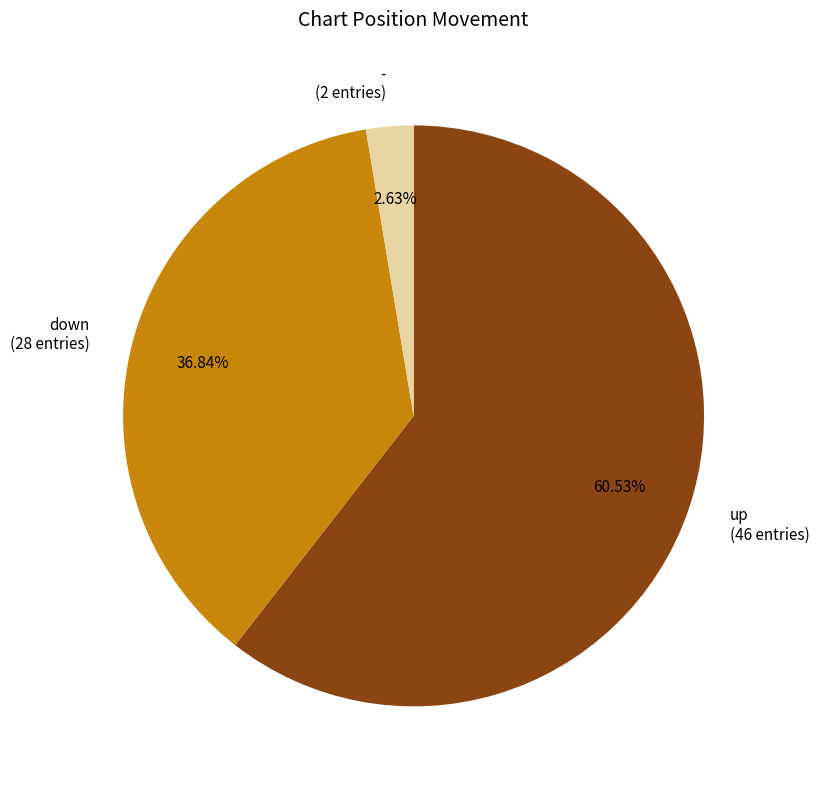

Rank the categories by value from highest to lowest.

up, down, -